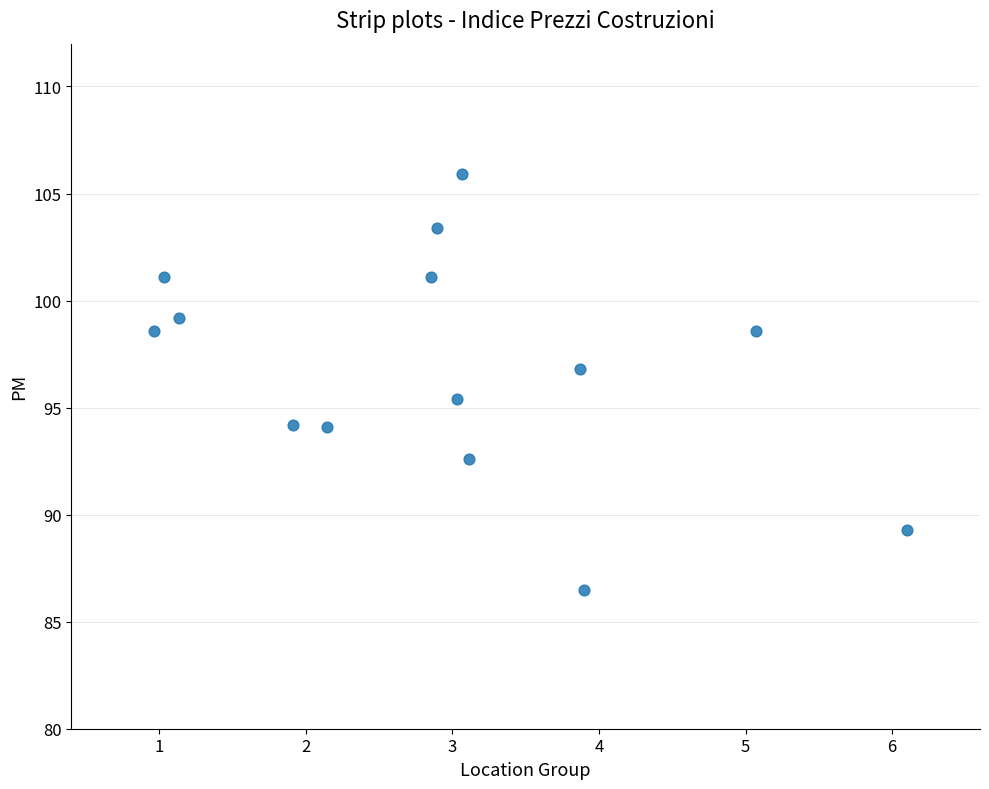

What is the range of X values (max minus min)?

5.1